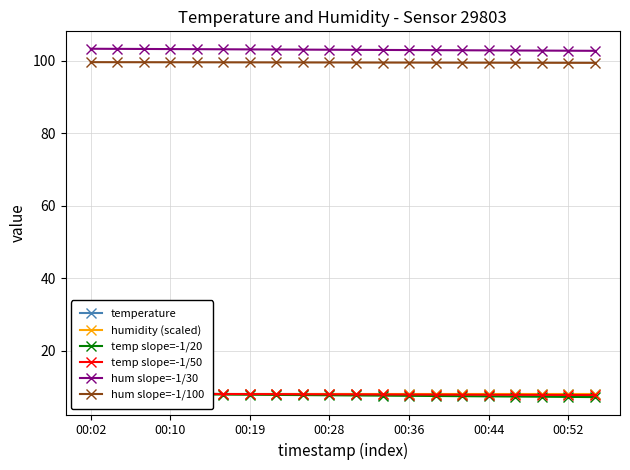

The hum slope=-1/30 series shows 174.8 at 00:19. True or false?

False